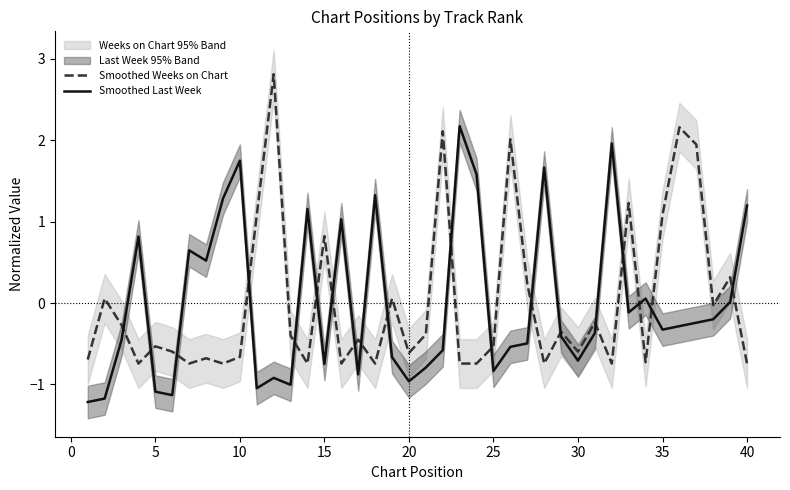

True or false: Smoothed Weeks on Chart has more than 0 interior local peaks.

True